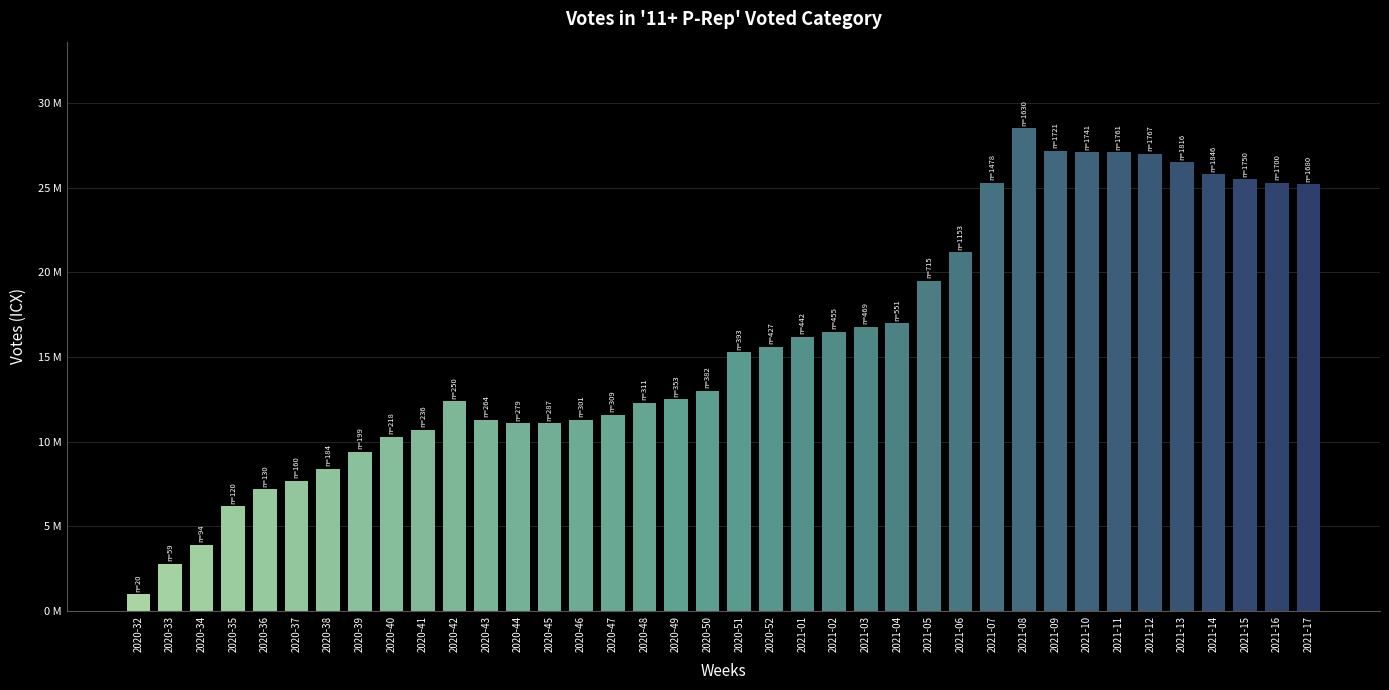

Reading left to right, what are all the values shown in this chart?

1000000	2800000	3900000	6200000	7200000	7700000	8400000	9400000	10300000	10700000	12400000	11300000	11100000	11100000	11300000	11600000	12300000	12500000	13000000	15300000	15600000	16200000	16500000	16800000	17000000	19500000	21200000	25300000	28500000	27200000	27100000	27100000	27000000	26500000	25800000	25500000	25300000	25200000